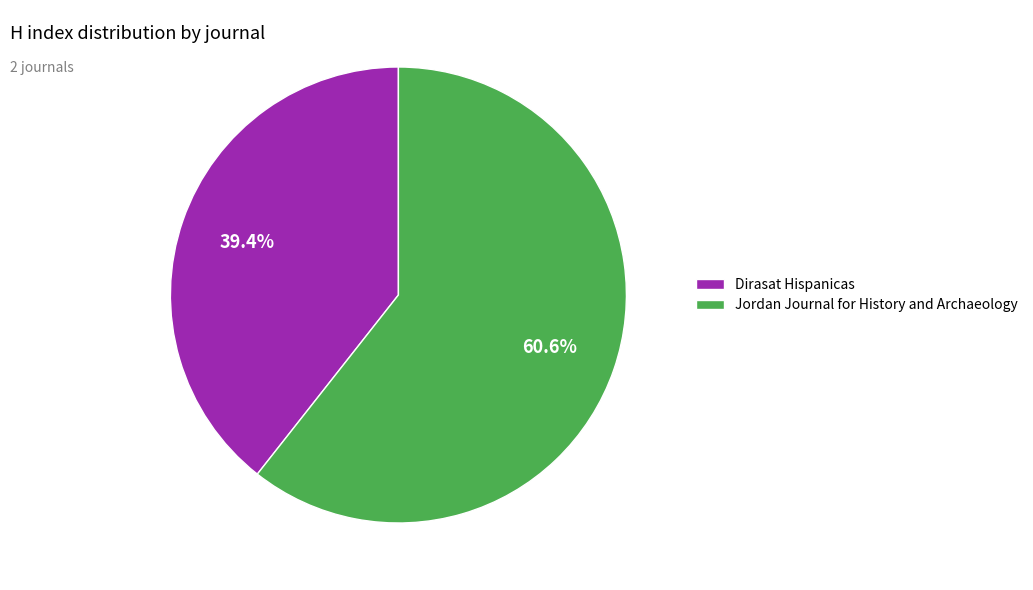

How many slices are in this pie chart?

2